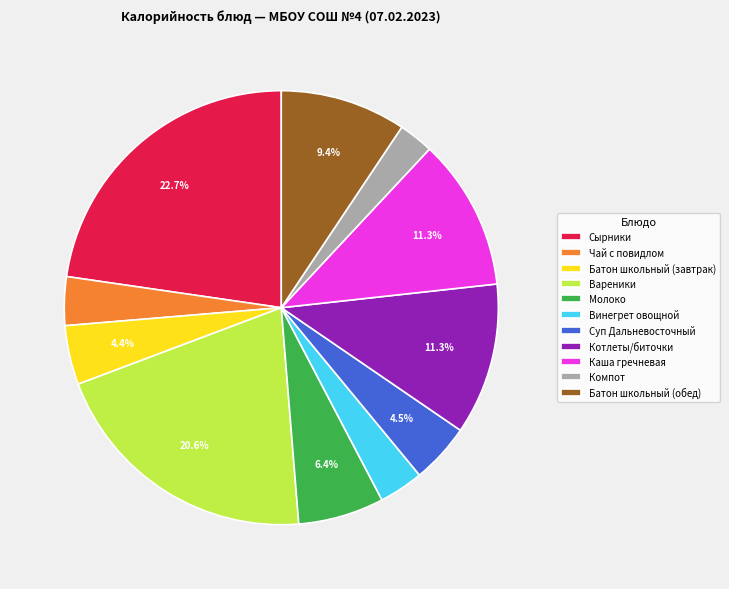

To the nearest percent, what portion does Батон школьный (завтрак) represent?

4%